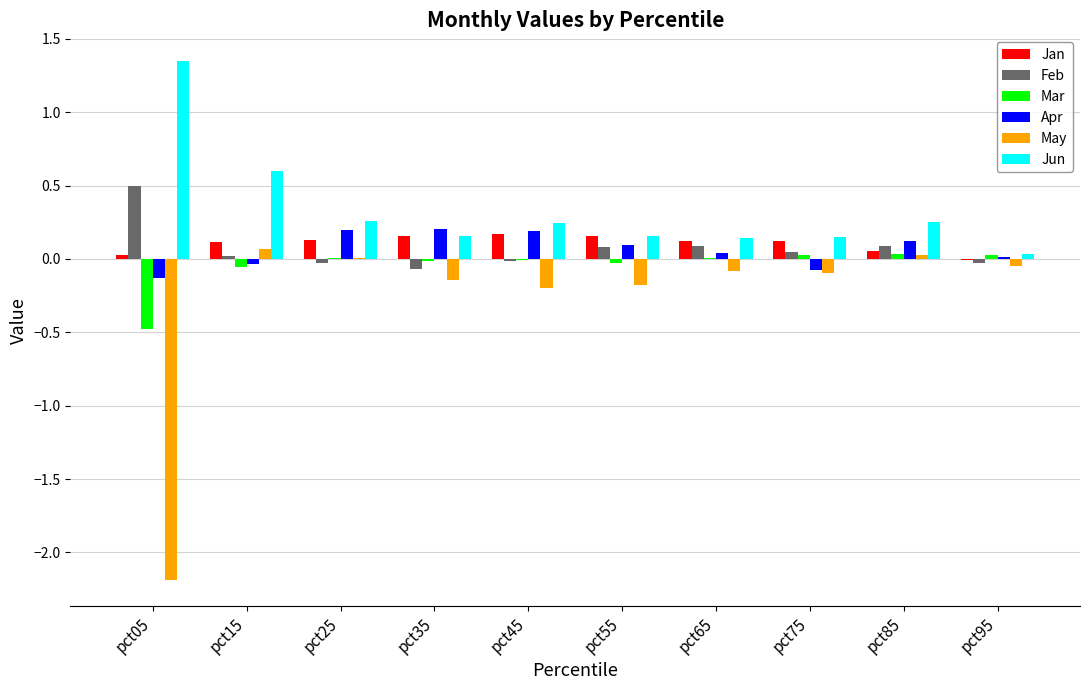

Is it true that Jan equals 0.2 at pct35?

True